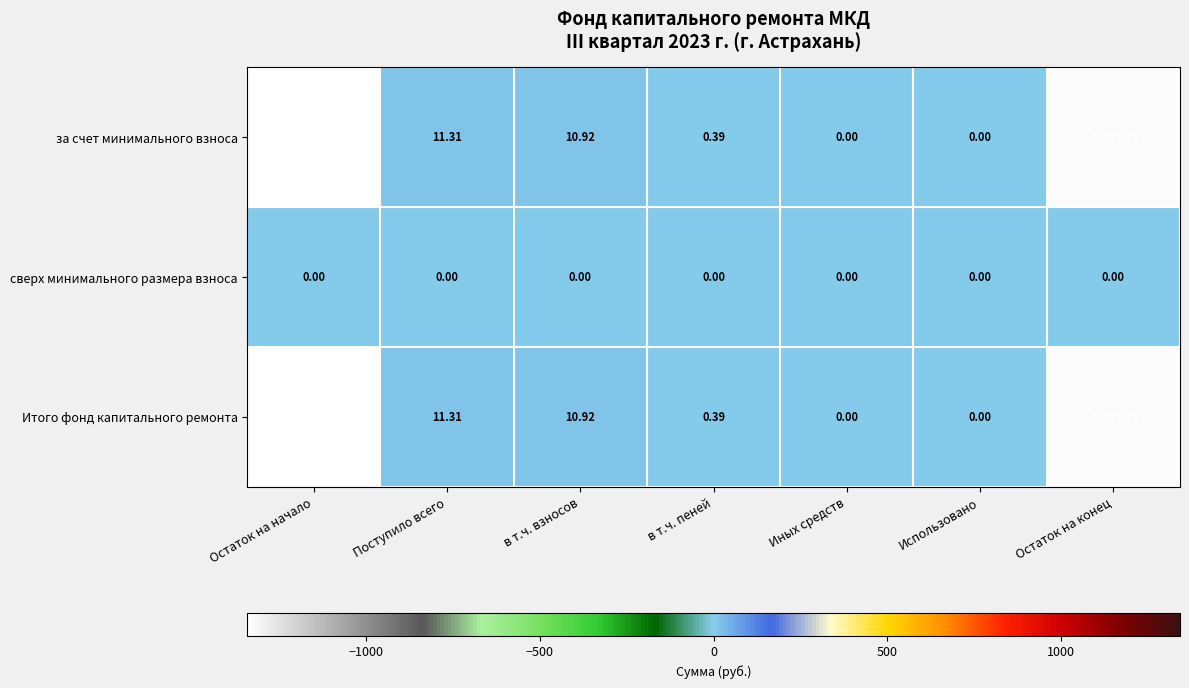

How many values in the за счет минимального взноса series are below 0?

2